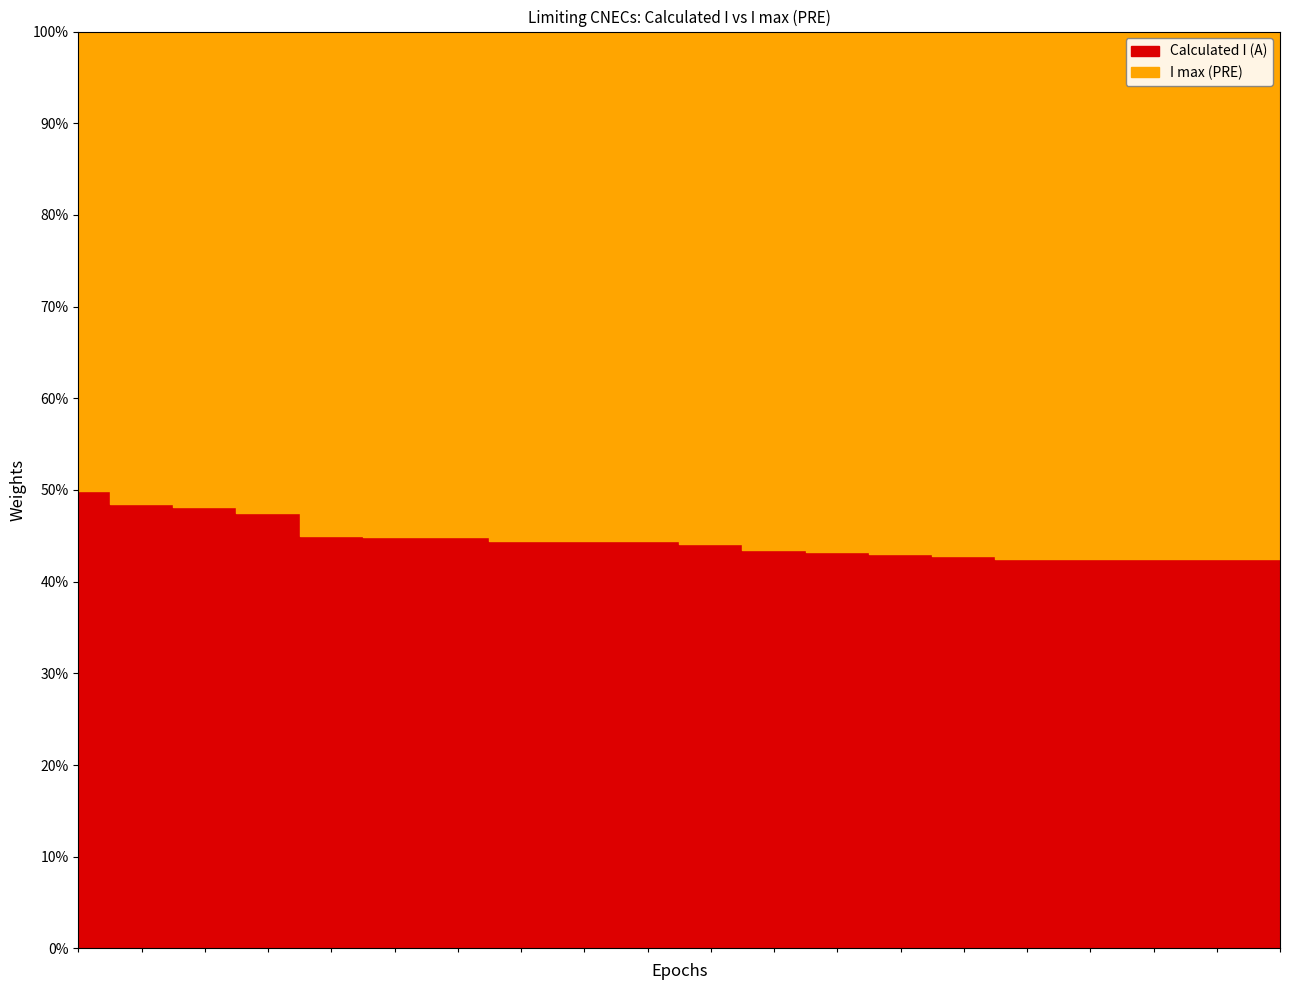

Does the chart have visible grid lines?

Yes